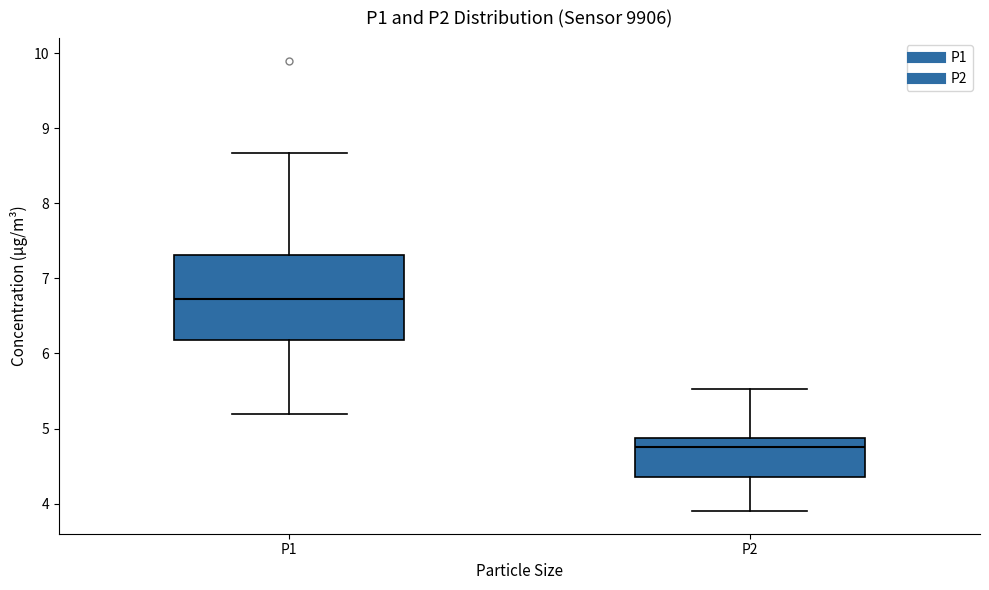

Where does the median line of the box for P2 sit on the y-axis? The values are not printed on the chart, so give them approximately, as read against the axis.

4.8